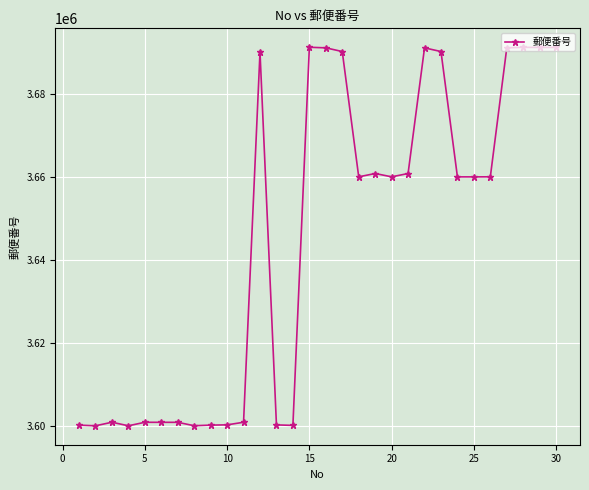

What is the maximum value shown in the chart?

3691246